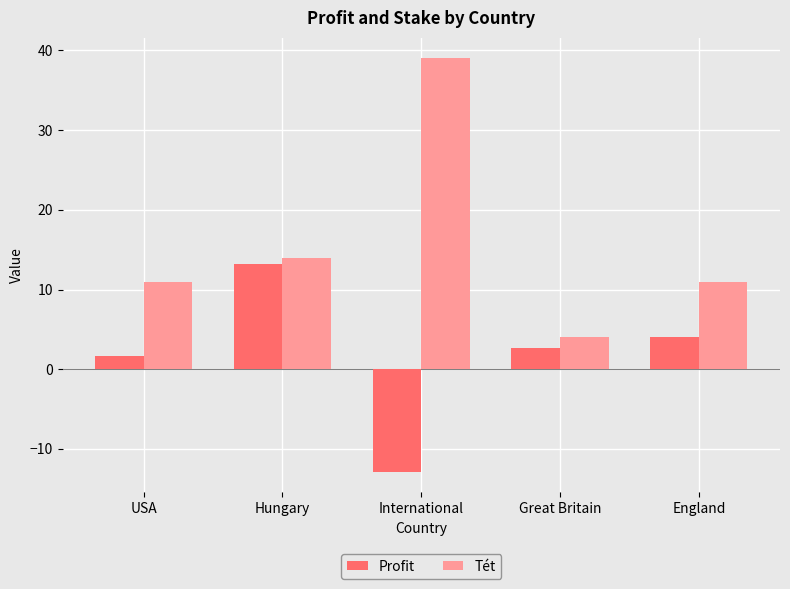

How many distinct data groups are displayed?

2